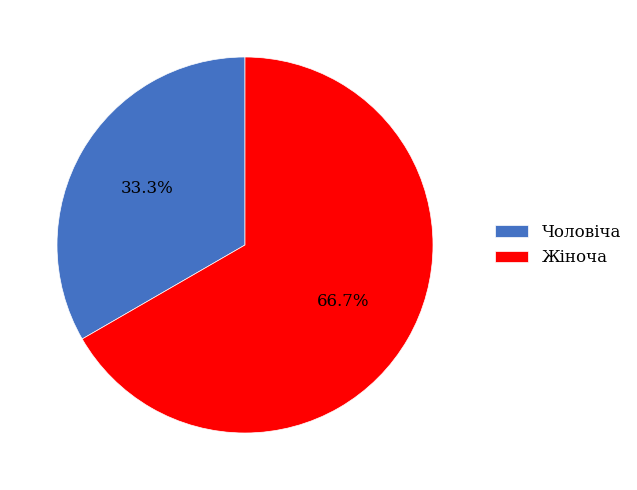

To the nearest percent, what is the average slice percentage?

50%